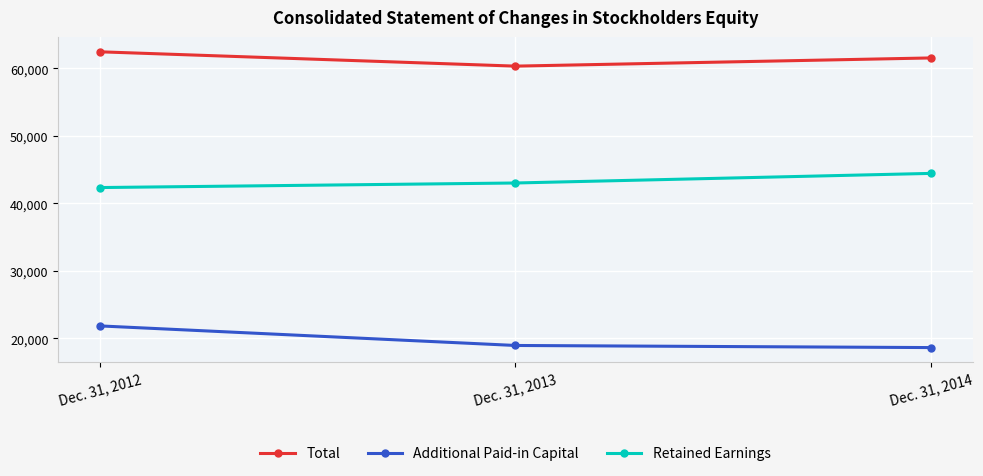

What is the average value of the Total series?

61437